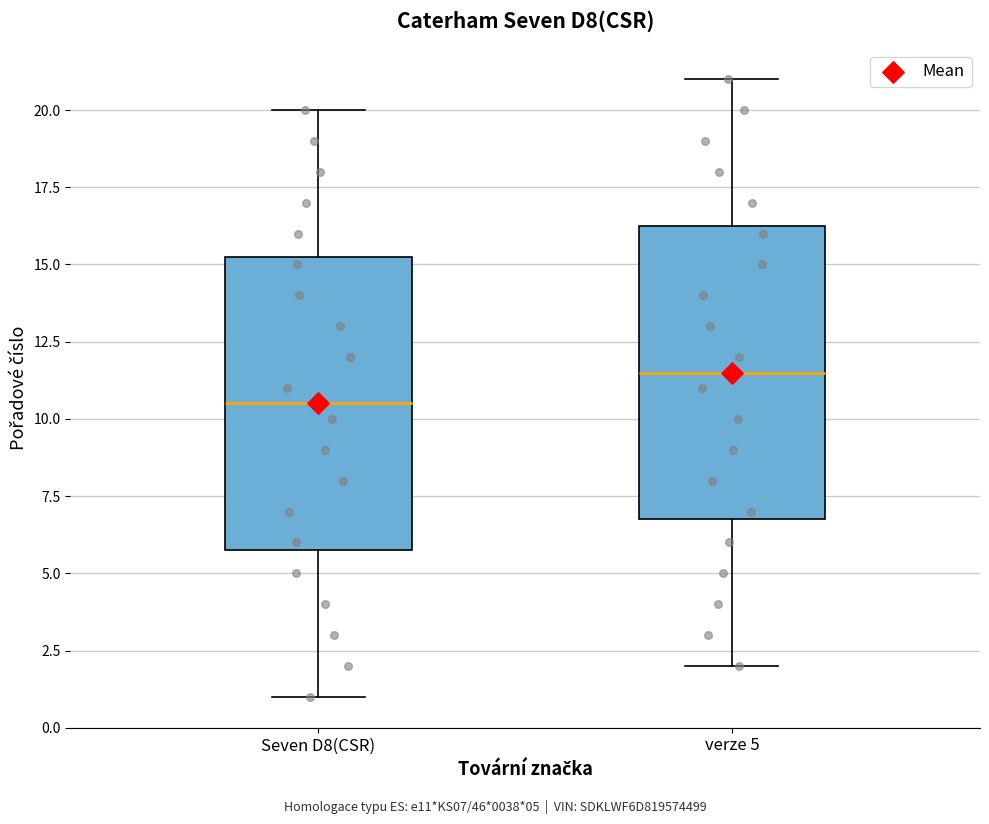

Reading left to right, transcribe this box plot: for each box, give where its median line is, the range the box spans, and where its two whiskers end, as read against the y-axis. The values are not printed on the chart, so give them approximately, as read against the axis.

Seven D8(CSR): median 10.5, box 6.0 to 15.5, whiskers 1.0 to 20.0
verze 5: median 11.5, box 7.0 to 16.5, whiskers 2.0 to 21.0